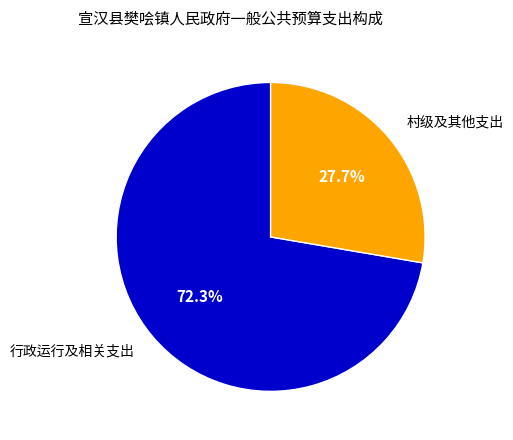

How many slices are in this pie chart?

2